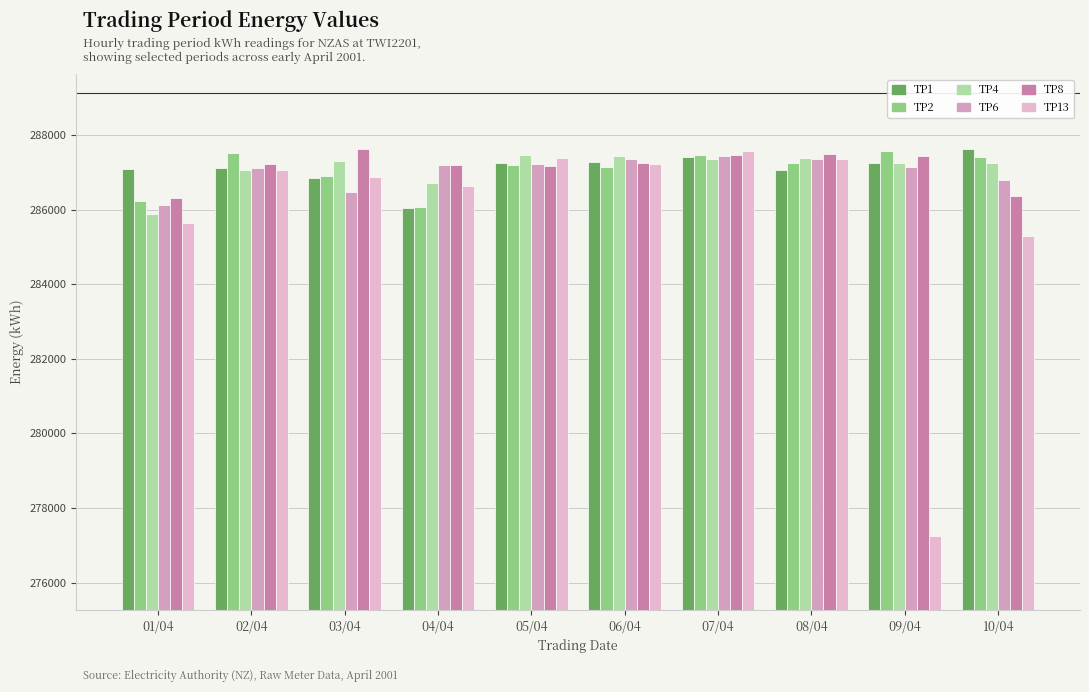

Are the bars horizontal?

No